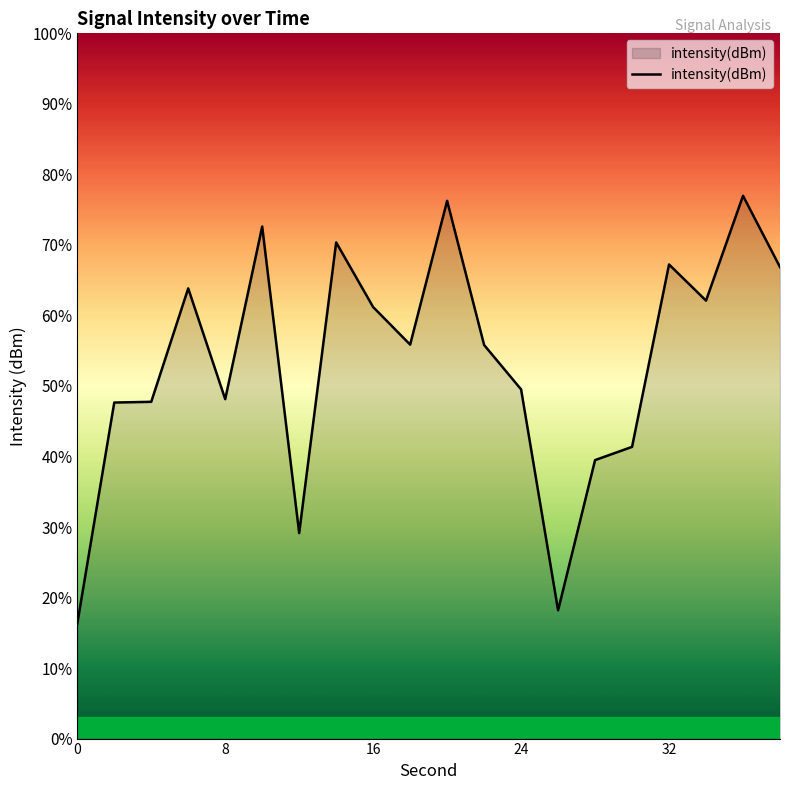

What is the smallest value displayed?

16.3